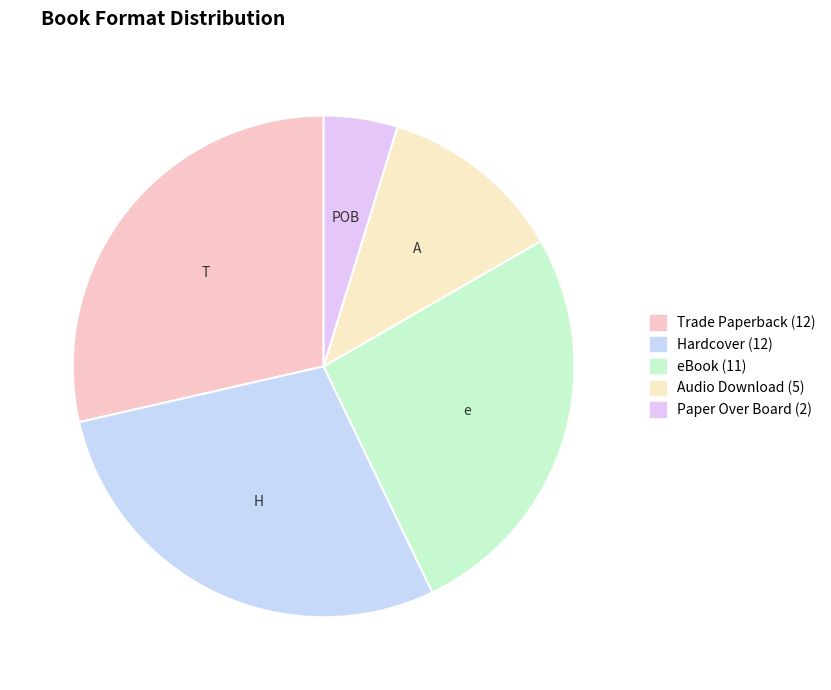

How many slices are in this pie chart?

5